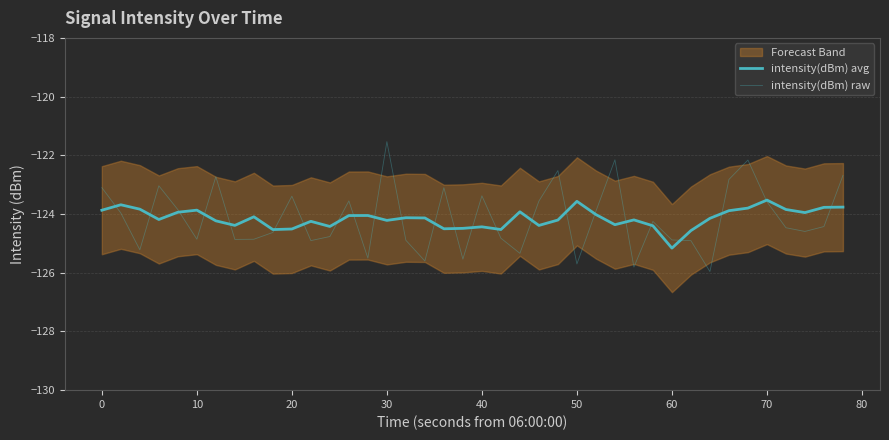

What is the greatest value displayed?

-121.5